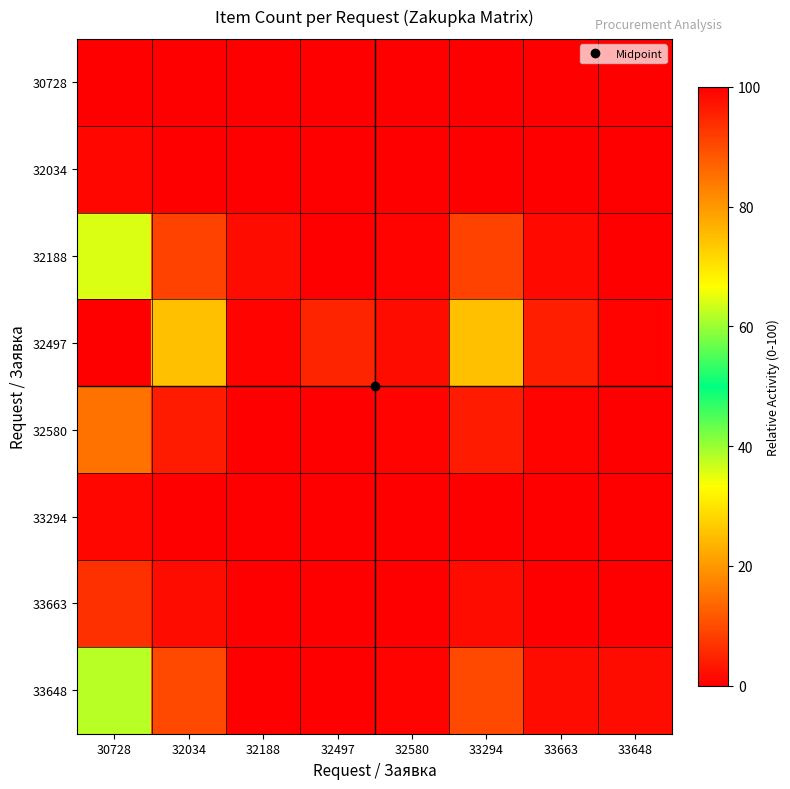

Which category has the highest value across all series?

30728